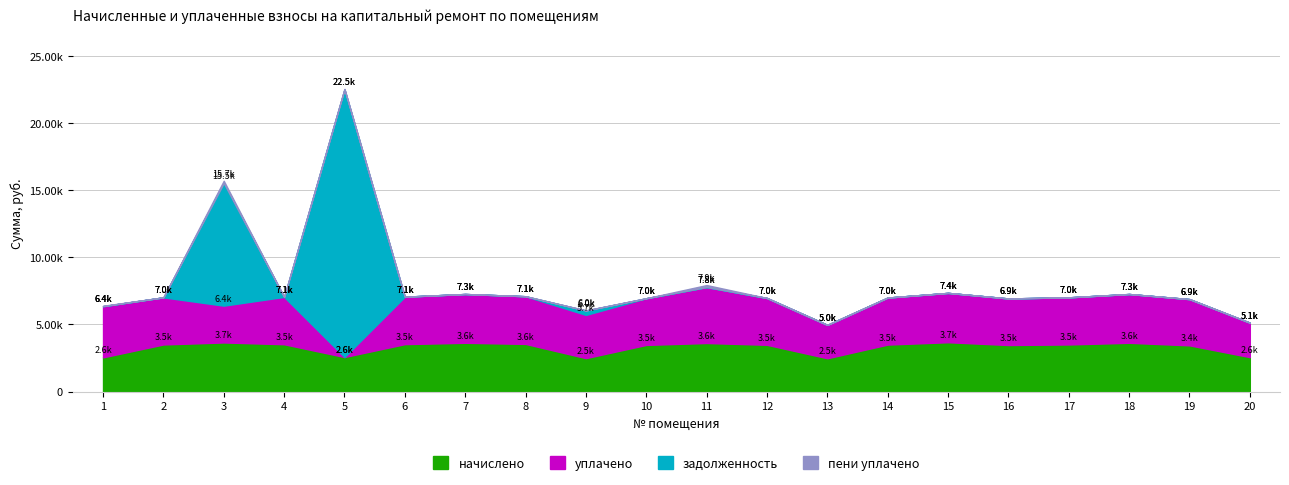

Which series changed the most between 3 and 19?

задолженность